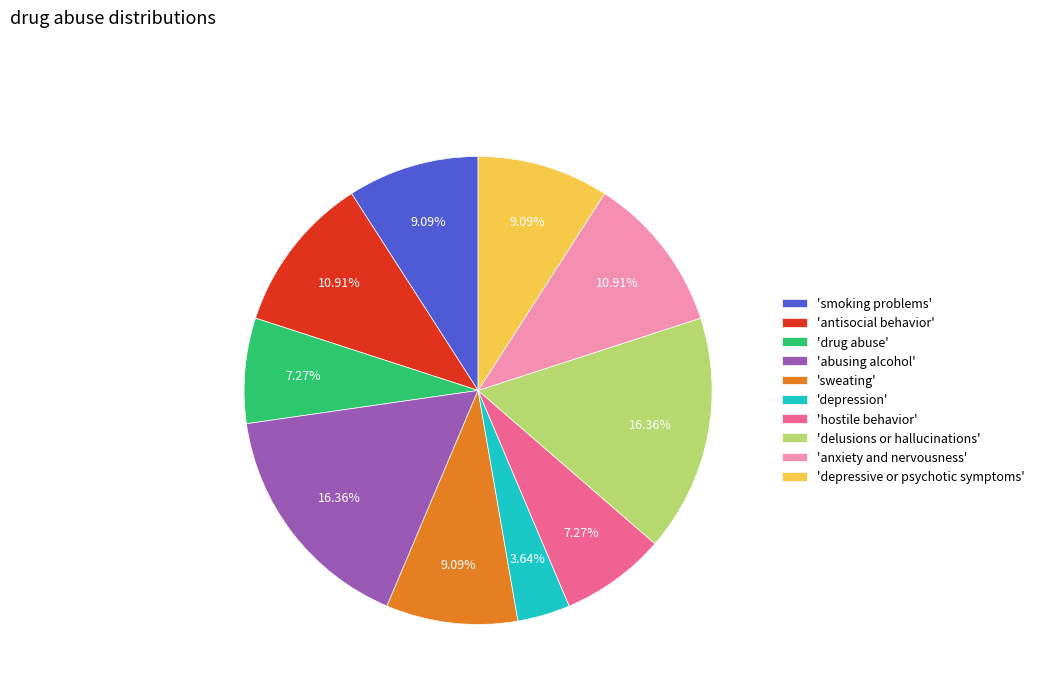

Does any single category account for the majority?

No